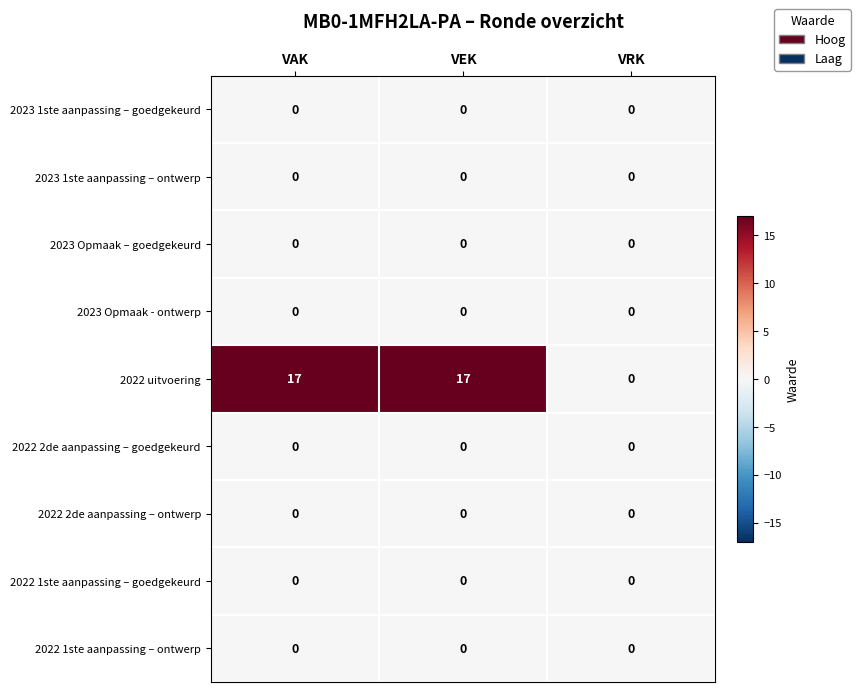

What is the total value across all series at VEK?

17